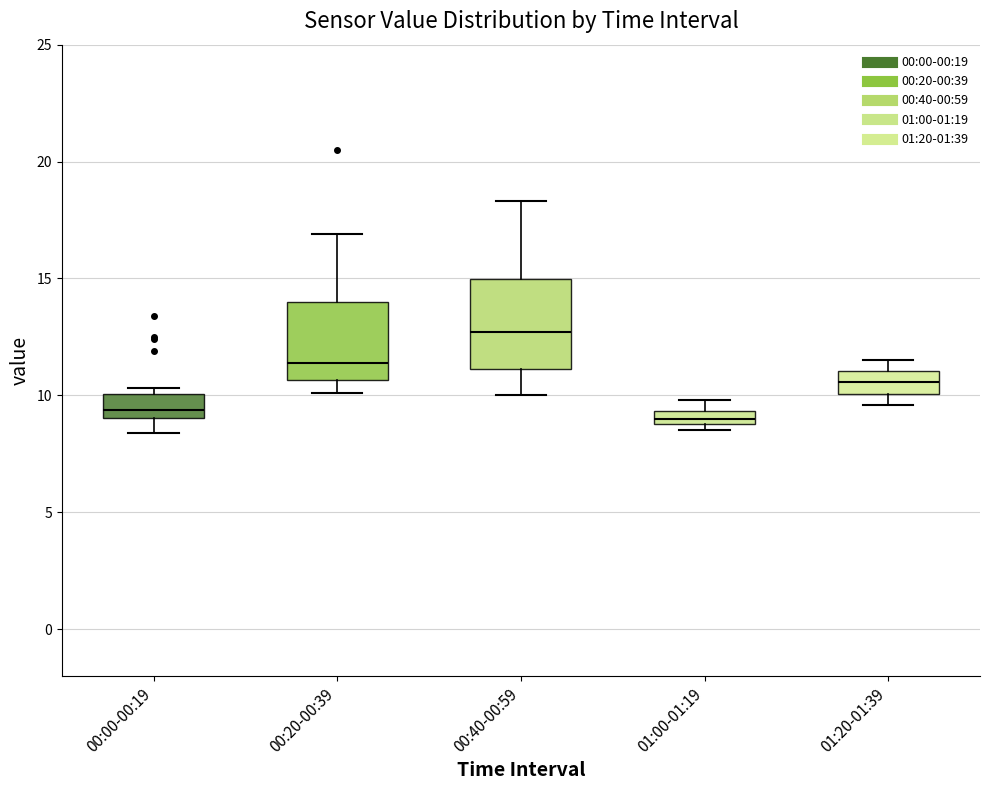

Which box has the highest median line?

00:40-00:59